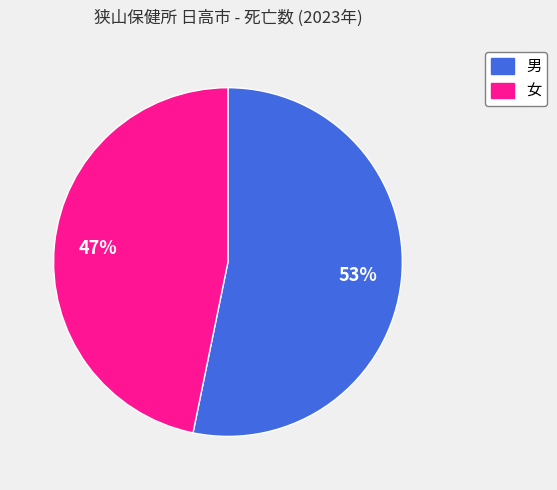

Approximately how many times larger is the value at 男 compared to 女?

1.1